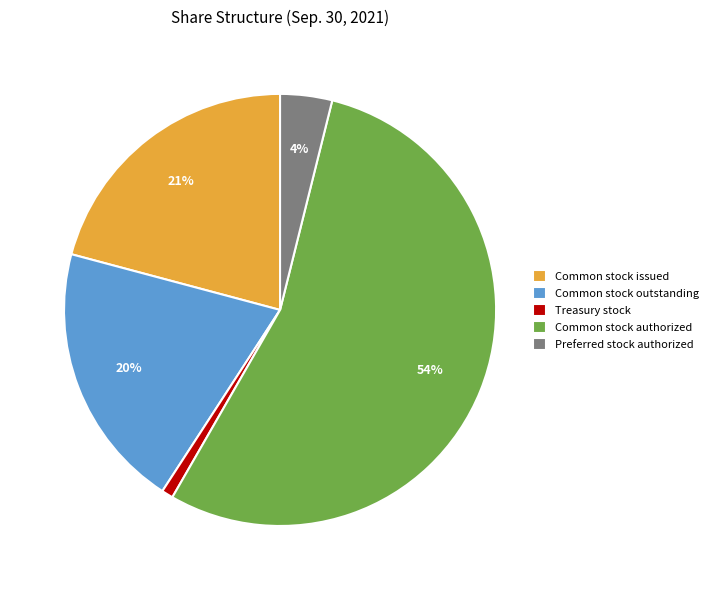

Between Common stock issued and Preferred stock authorized, which is larger?

Common stock issued